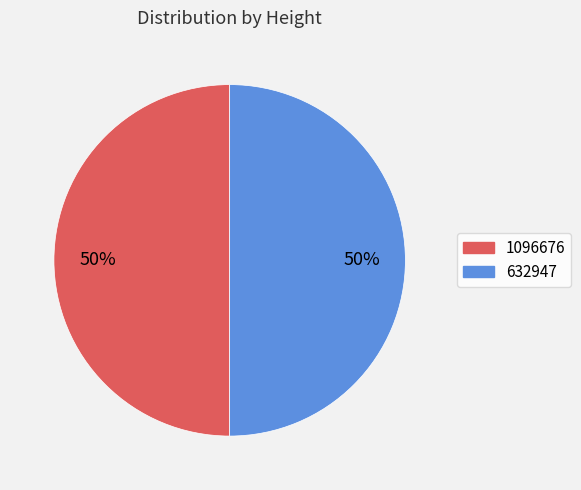

What percentage is the 1096676 slice, to the nearest percent?

50%